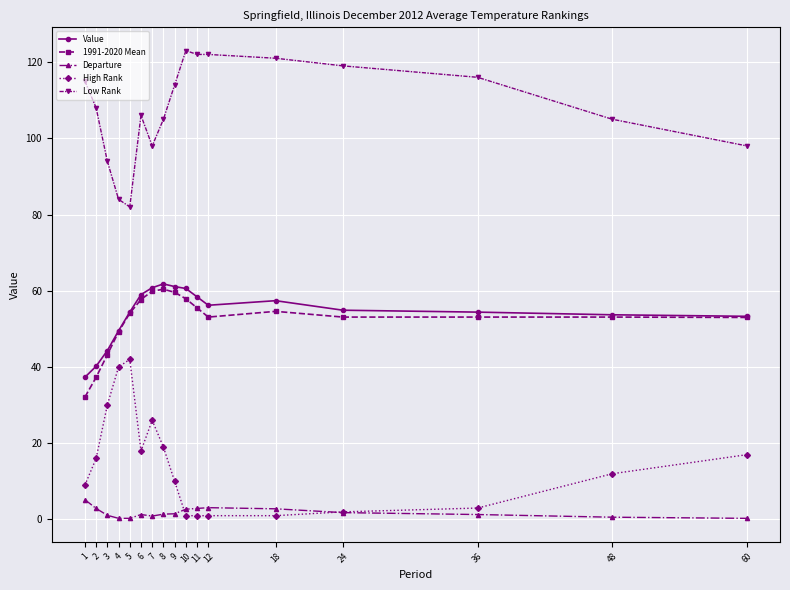

What are all the series names shown in the legend?

Value, 1991-2020 Mean, Departure, High Rank, Low Rank